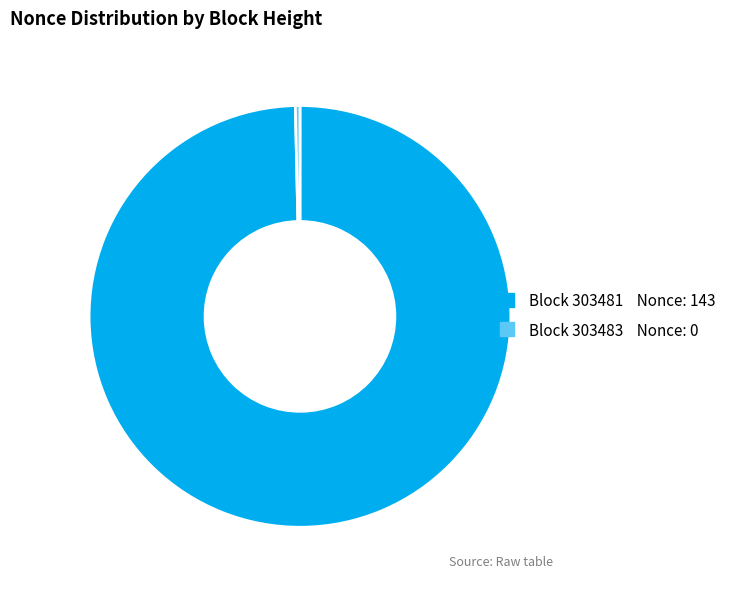

Is there a majority slice in this chart?

Yes